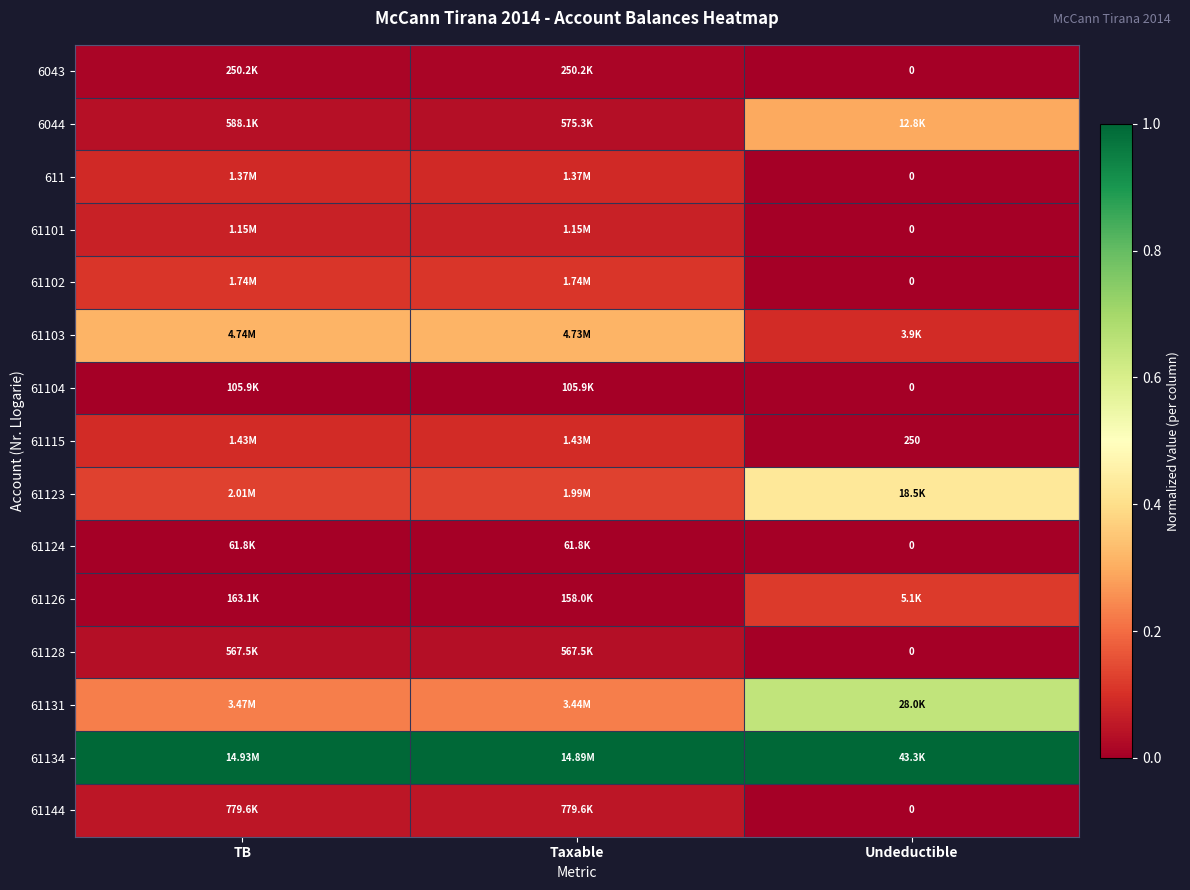

Between Undeductible and Taxable, which is larger?

Taxable